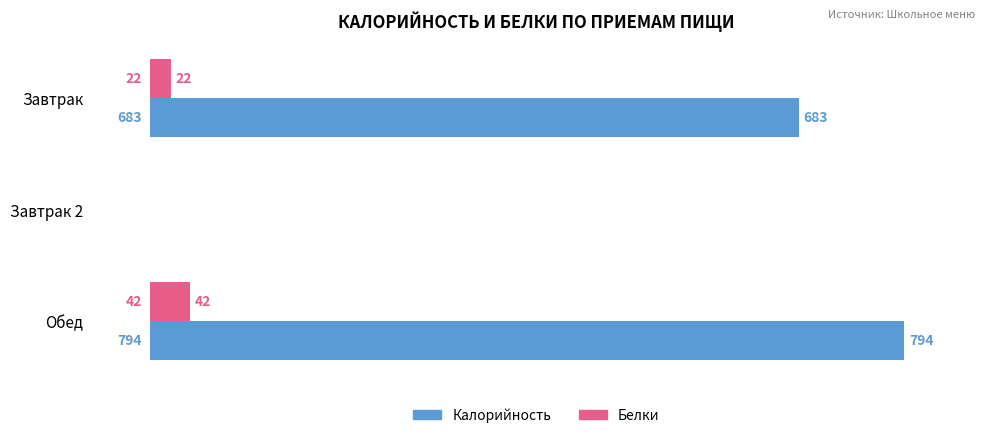

At which label does Белки reach its peak?

Обед